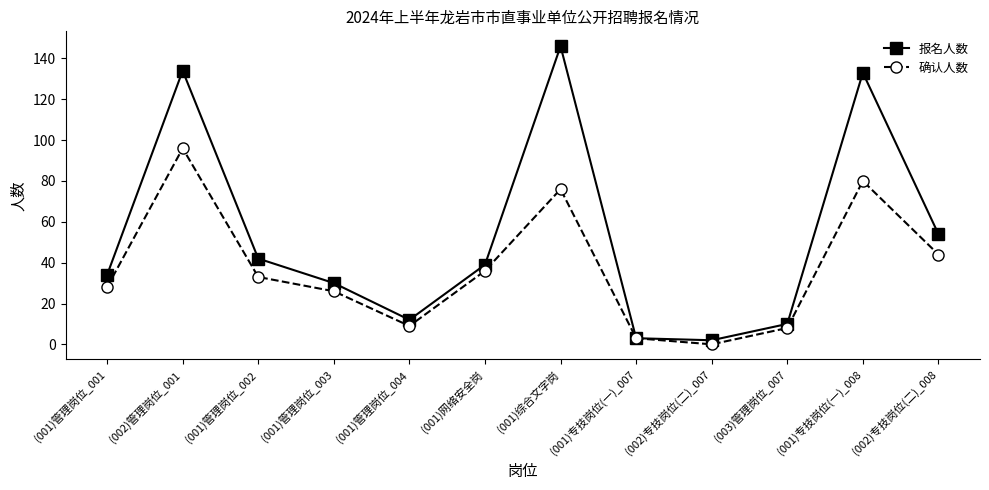

What is the difference between the highest and lowest values at (002)专技岗位(二)_008?

10